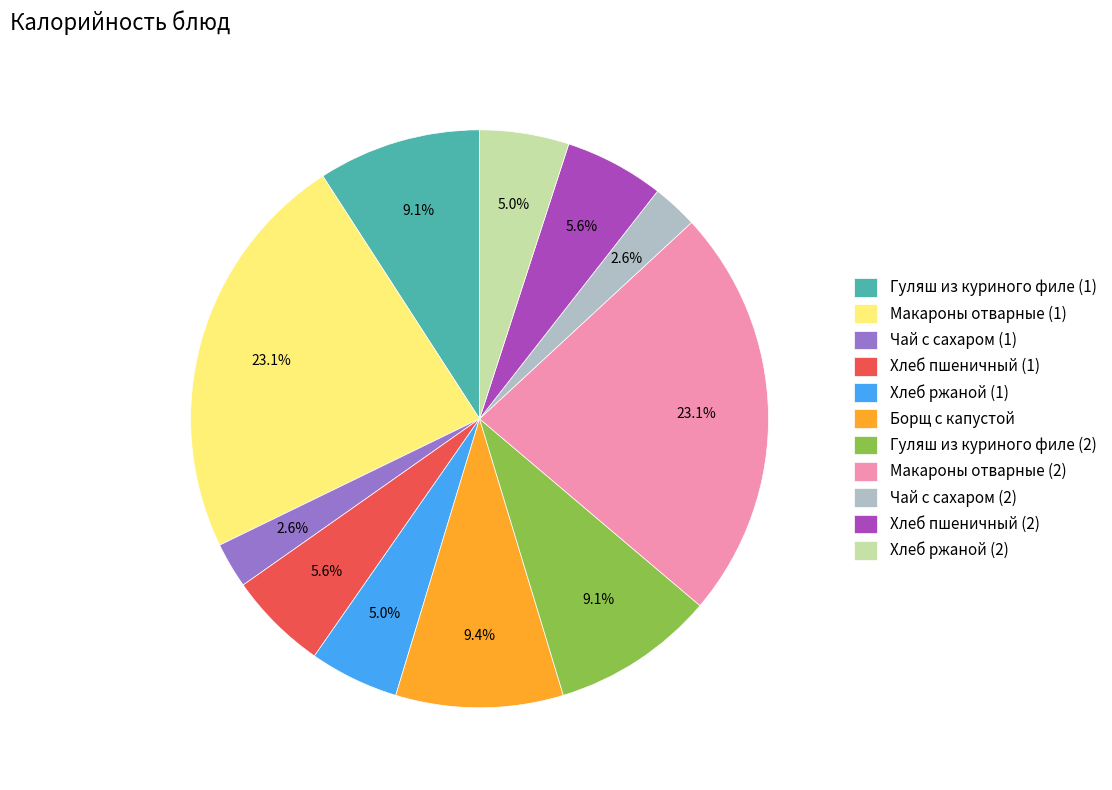

Does Хлеб пшеничный (2) represent more than half of the total?

No